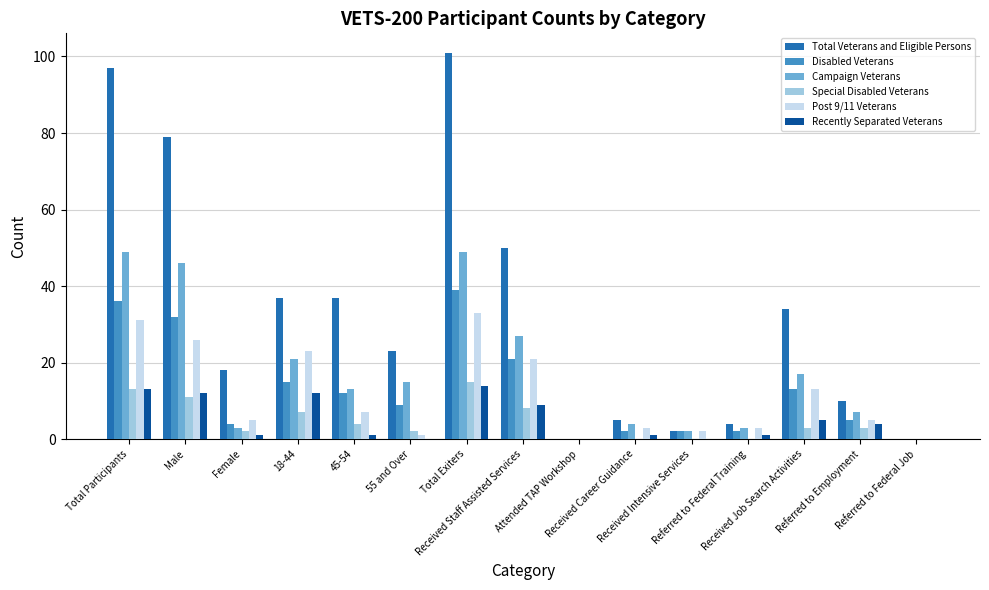

Which series changed the most between Total Participants and Received Staff Assisted Services?

Total Veterans and Eligible Persons